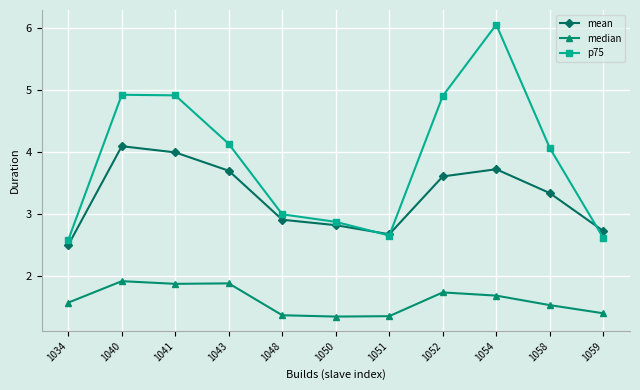

What is the maximum value for p75?

6.0